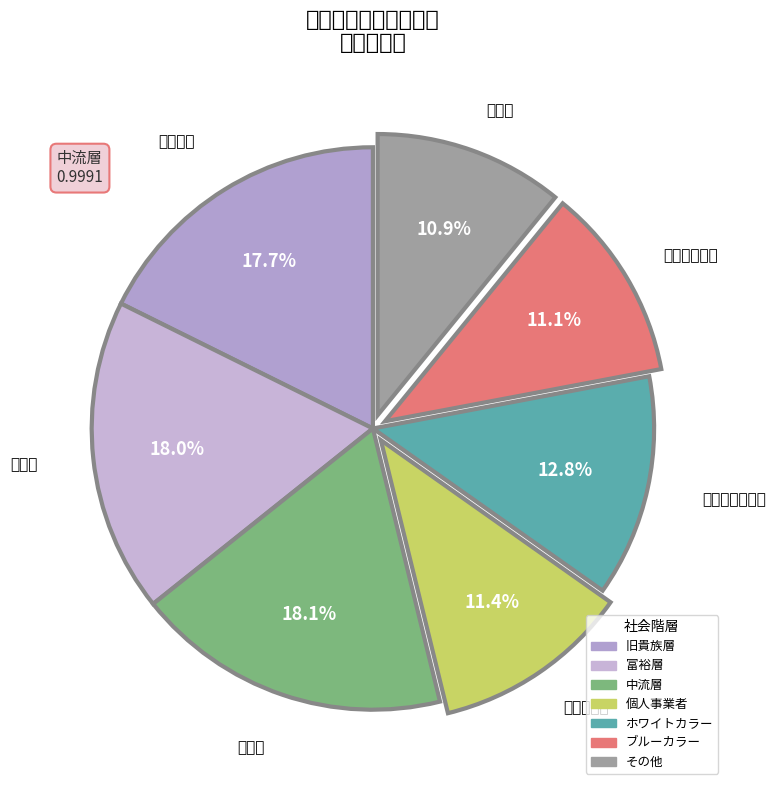

Is it true that 中流層 is 18% of the pie?

True